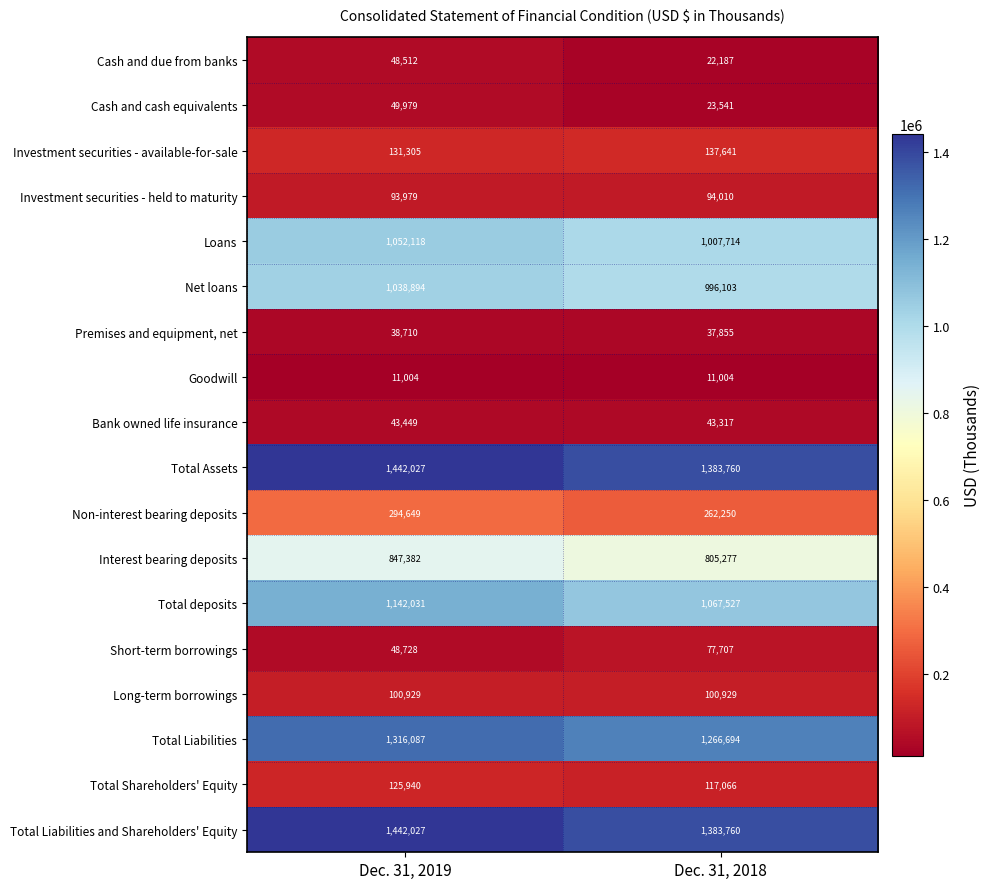

What is the average value of the Non-interest bearing deposits series?

278450